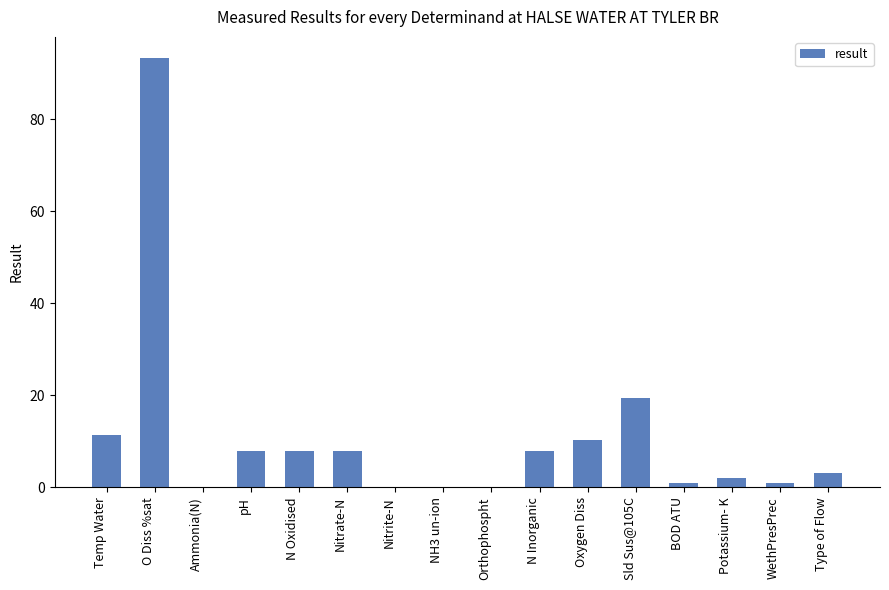

True or false: the data shows 13.7 at Nitrate-N.

False